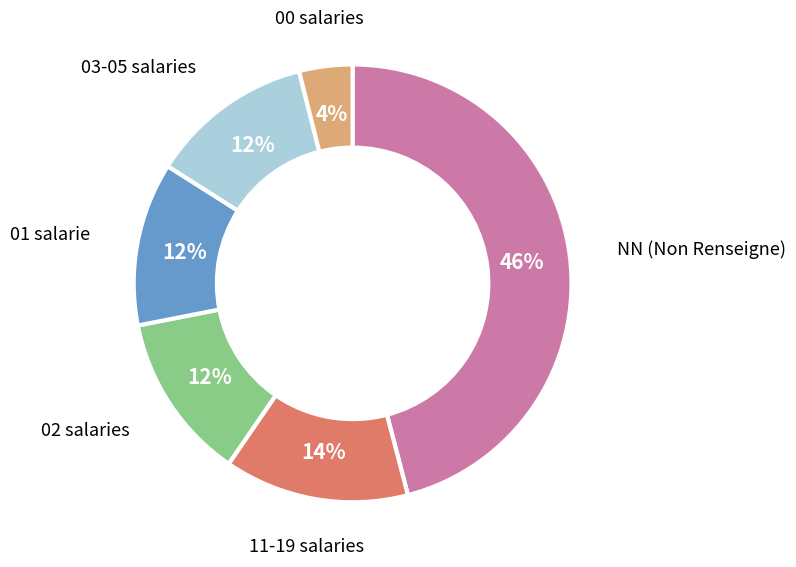

Is there any slice that represents more than half of the pie?

No